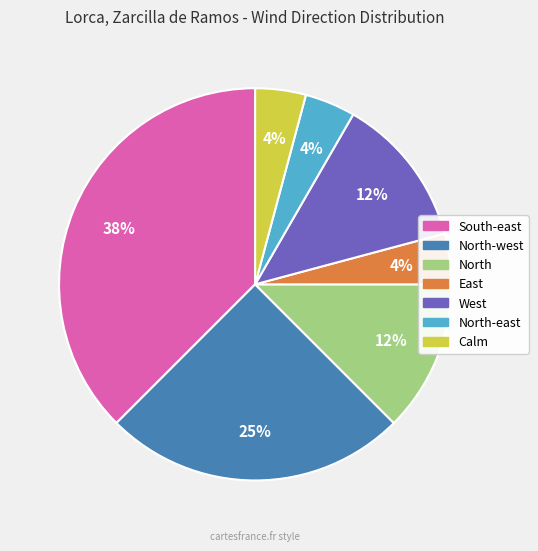

To the nearest percent, what is the average slice percentage?

14%